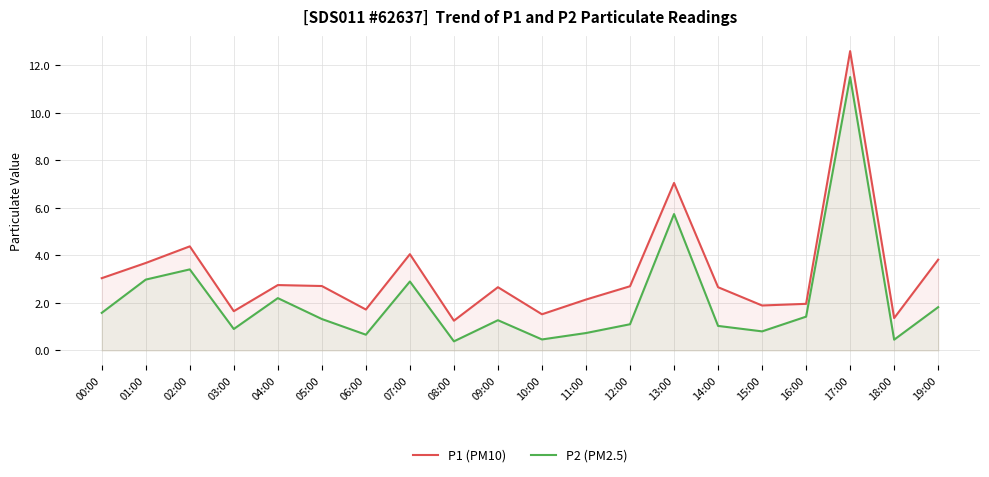

Does the chart display data point markers on the line(s)?

No